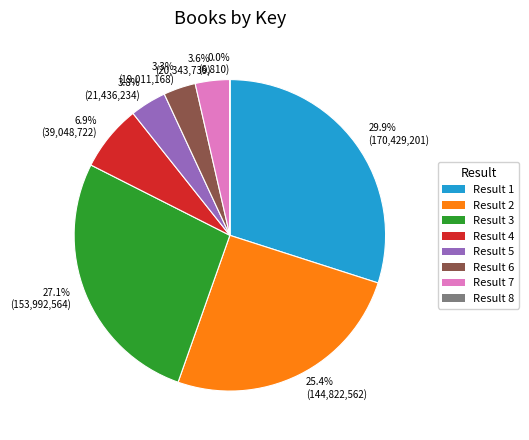

Is there a majority slice in this chart?

No